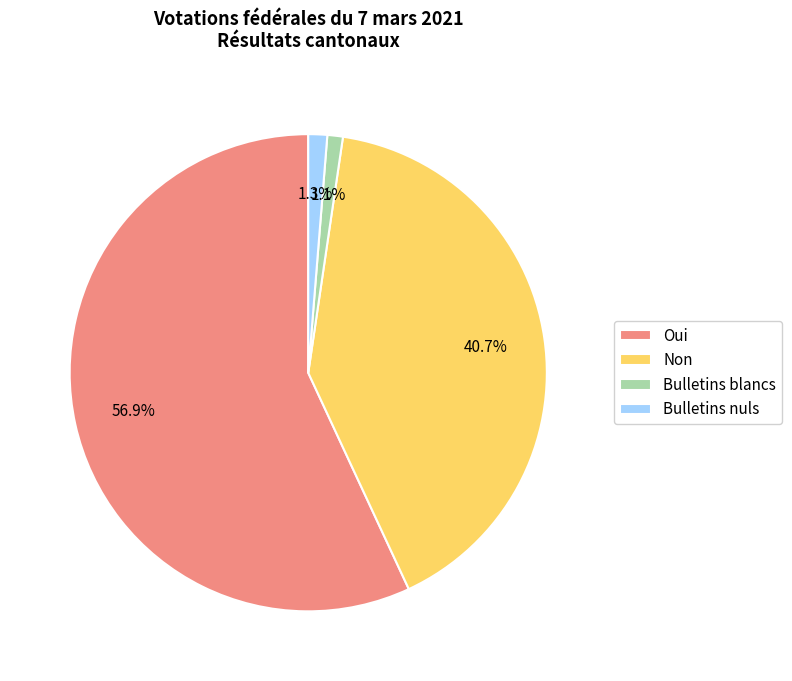

Which slice is the largest?

Oui